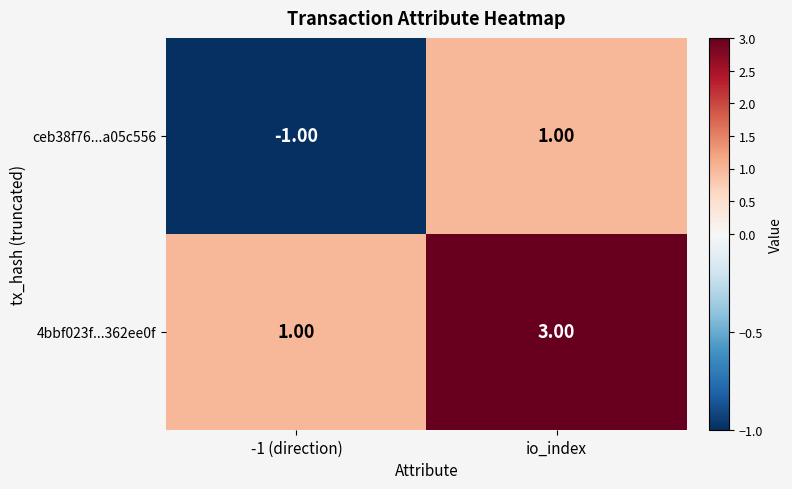

What is the greatest value displayed?

3